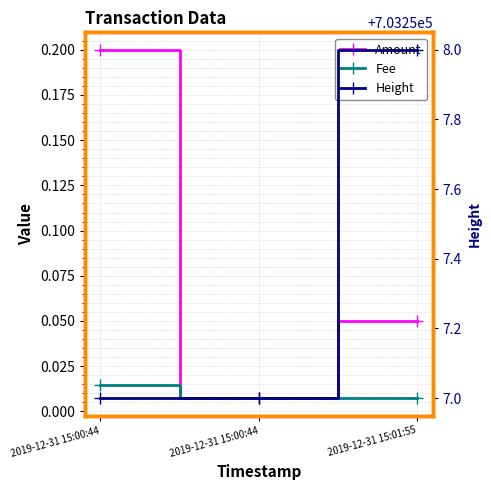

What is the difference between the Height values at 2019-12-31 15:01:55 and 2019-12-31 15:00:44?

1.0